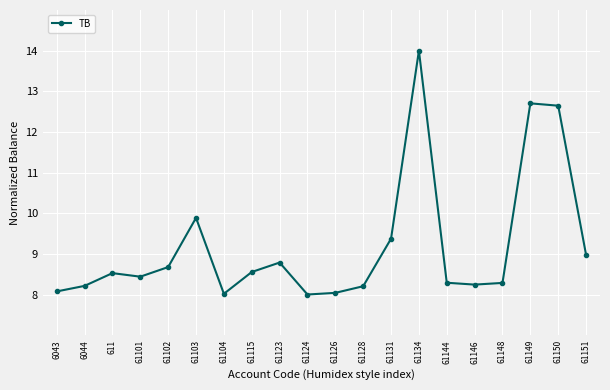

Where is the data nearest to the value 11?

61103